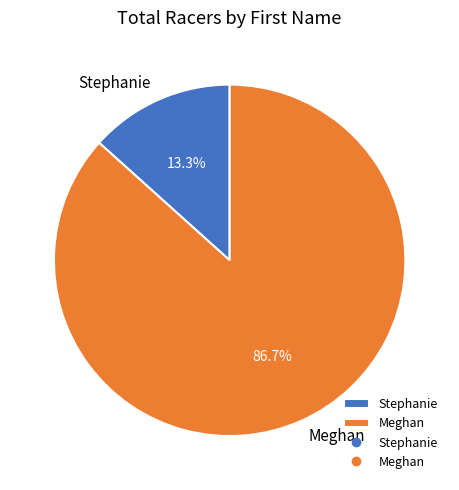

What is the largest slice in the pie chart?

Meghan